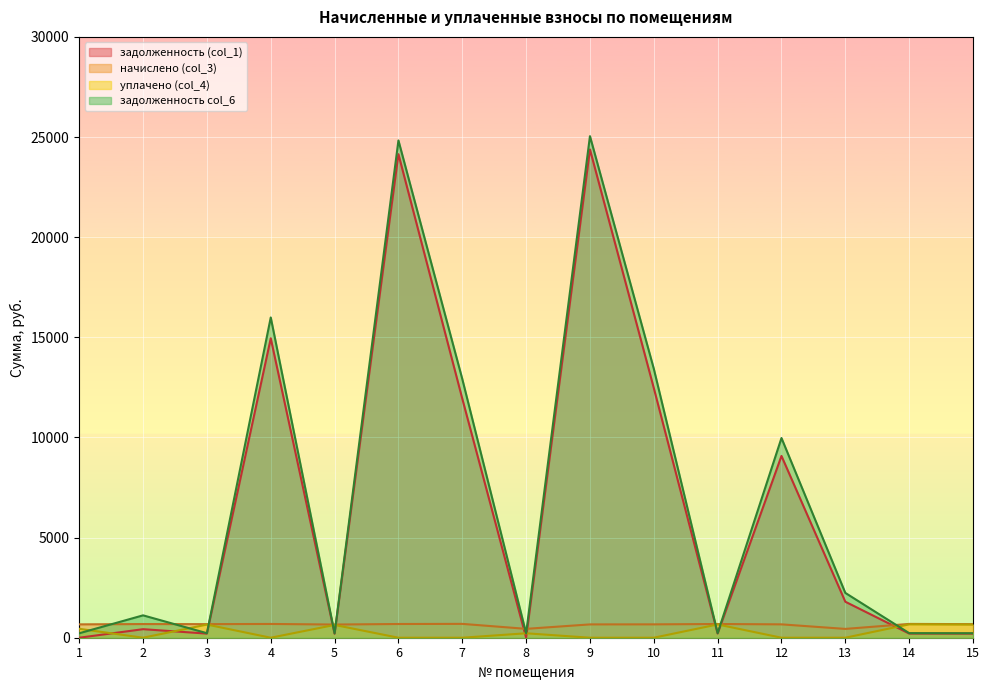

What is the difference between the highest and lowest values at 12?

9971.5